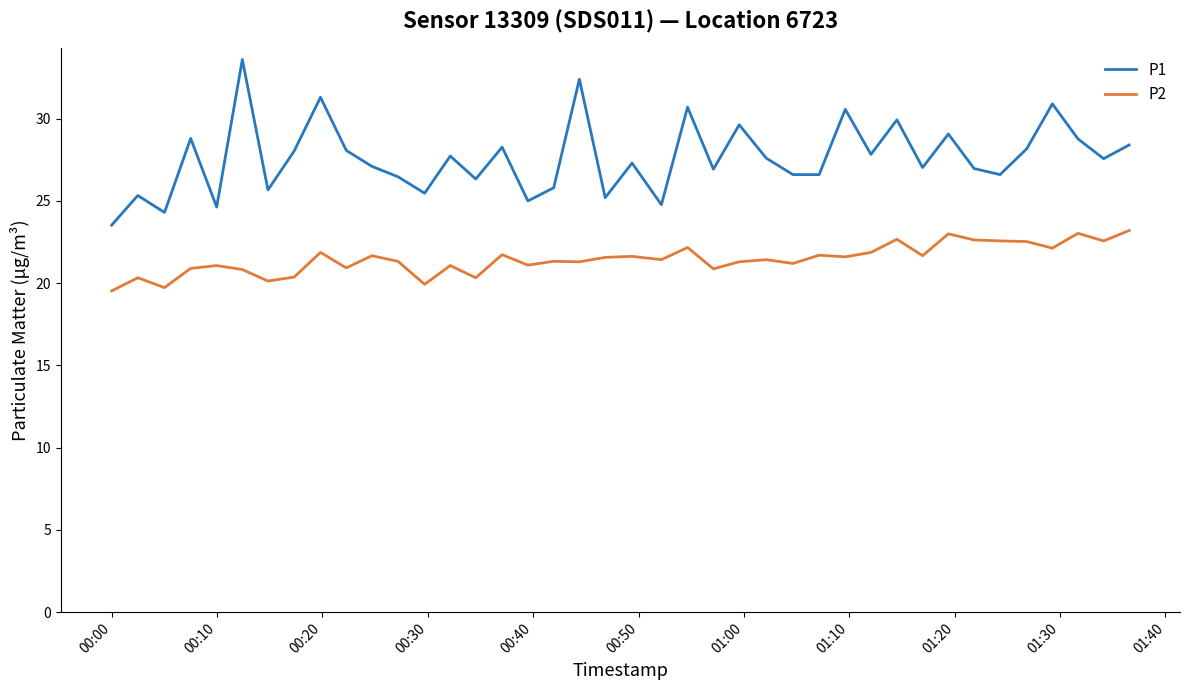

True or false: P1 and P2 cross at least once.

False